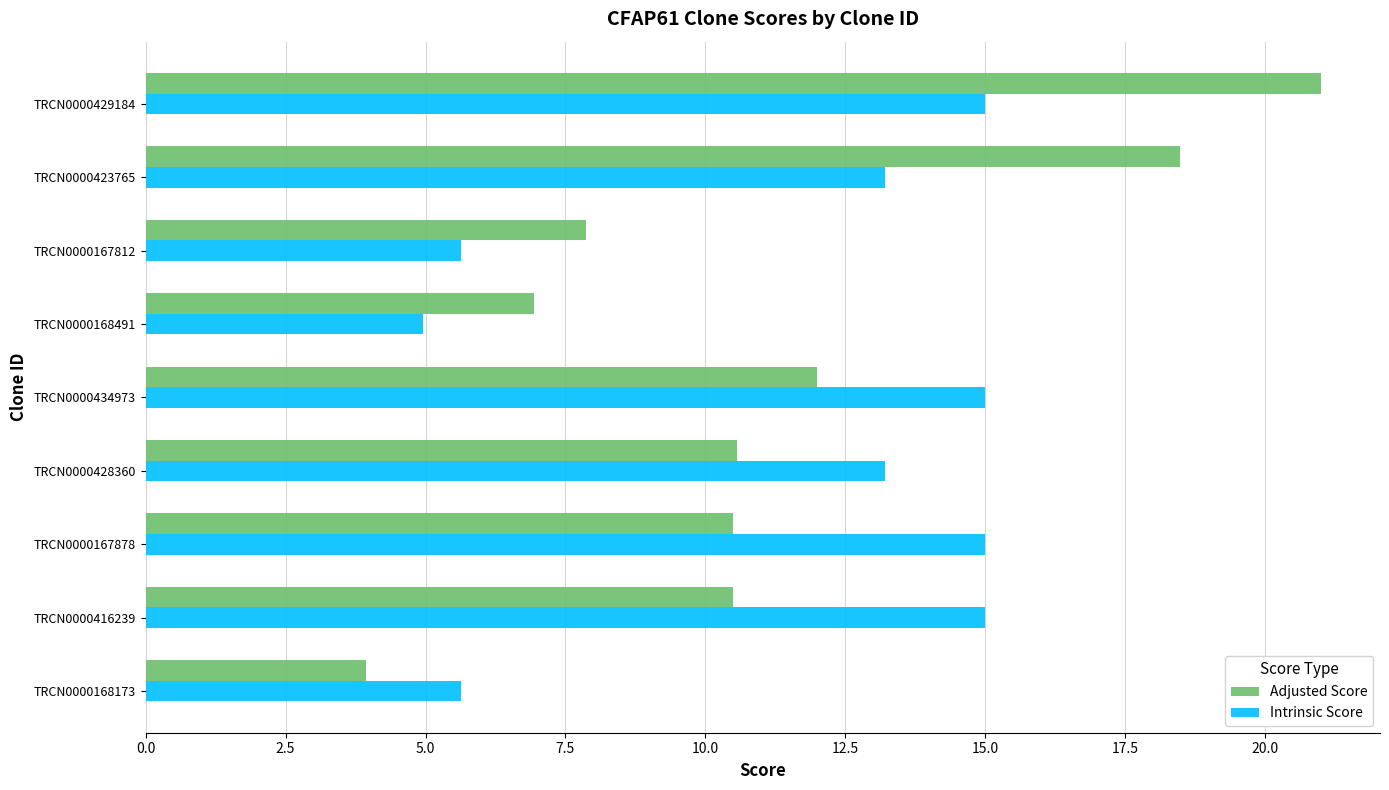

At which label does Adjusted Score reach its minimum?

TRCN0000168173